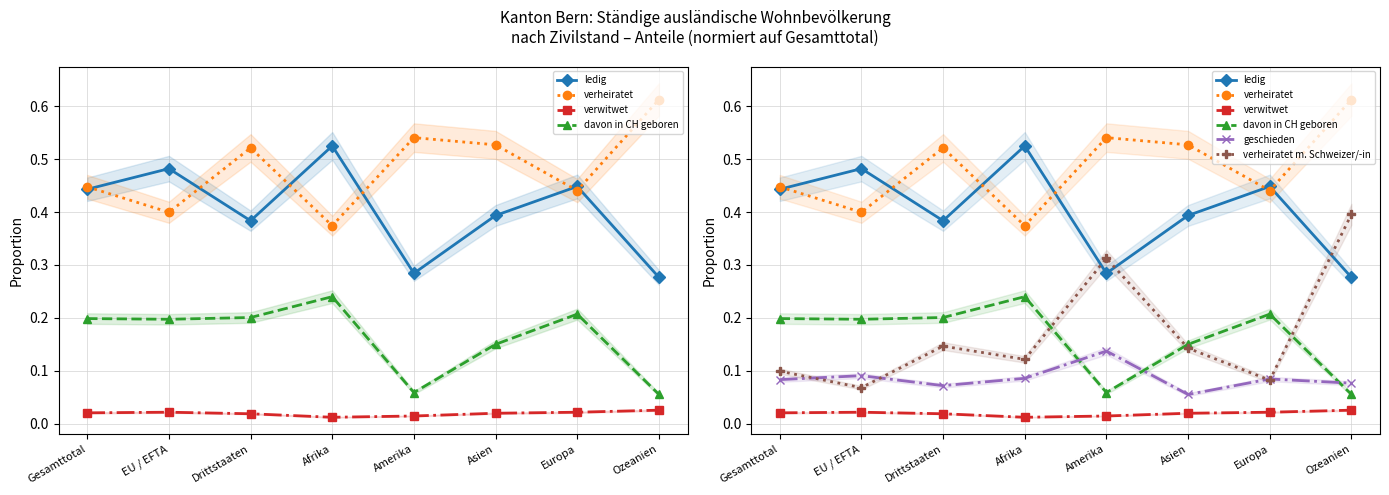

True or false: ledig and verwitwet intersect in this chart.

False